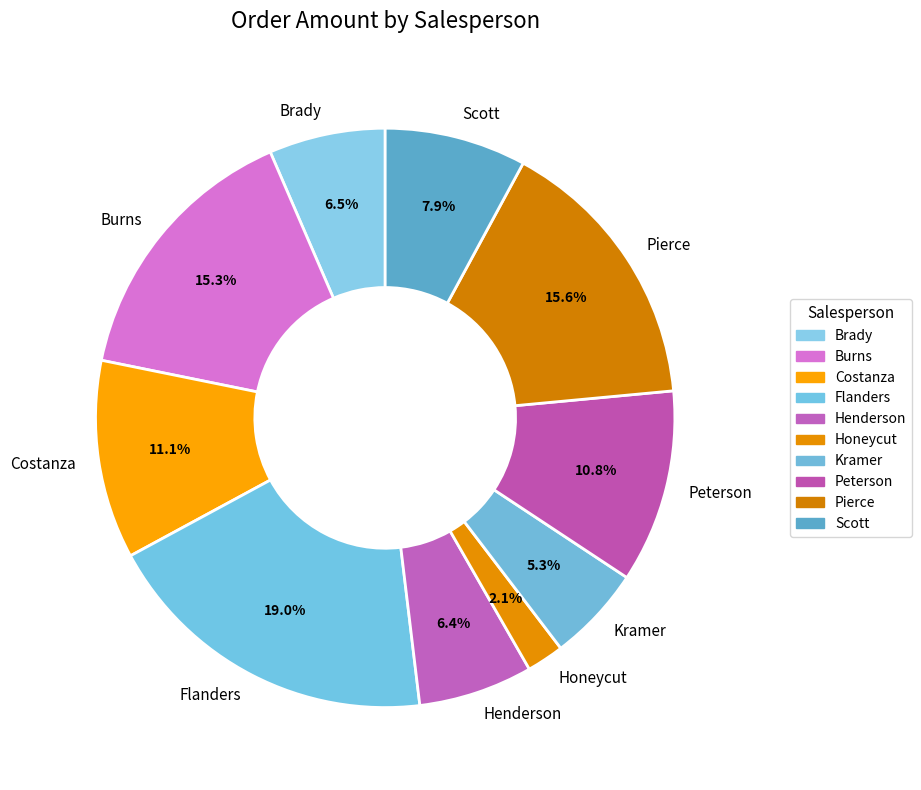

Approximately how many times larger is the value at Burns compared to Pierce?

1.0